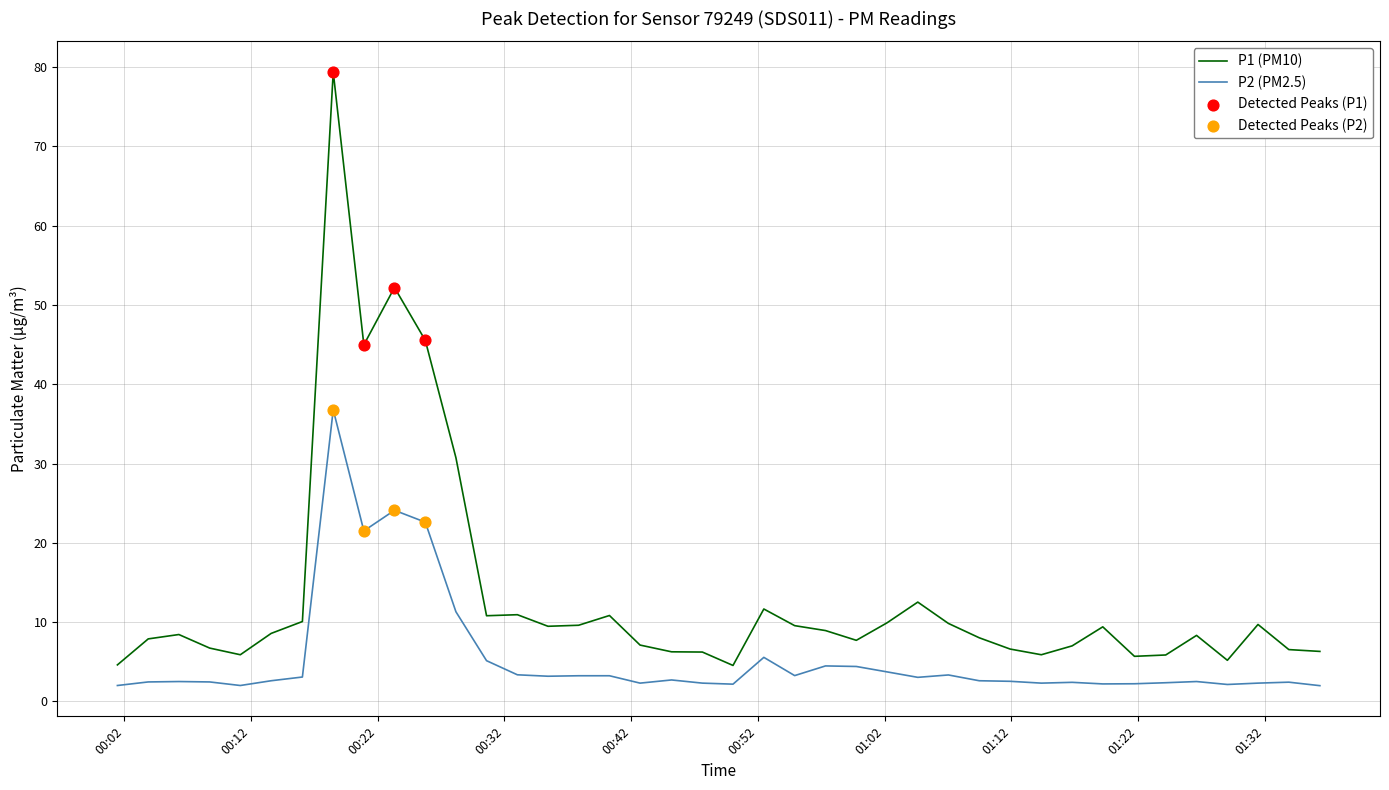

At how many categories does at least one series exceed 40?

4